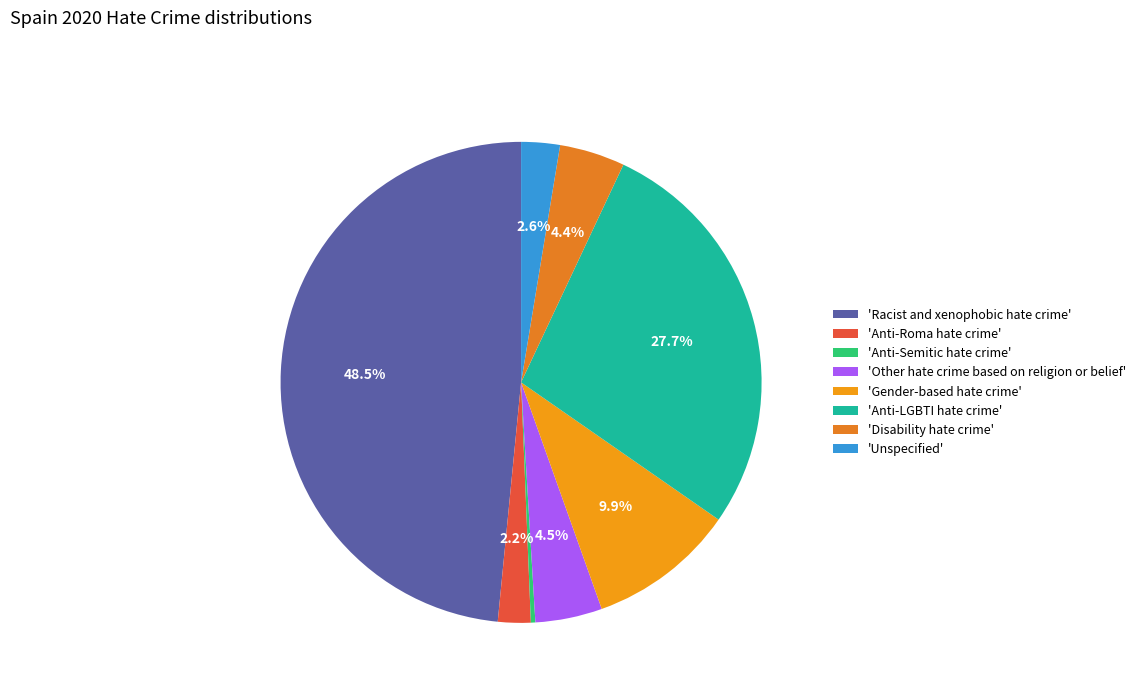

Is there any slice that represents more than half of the pie?

No